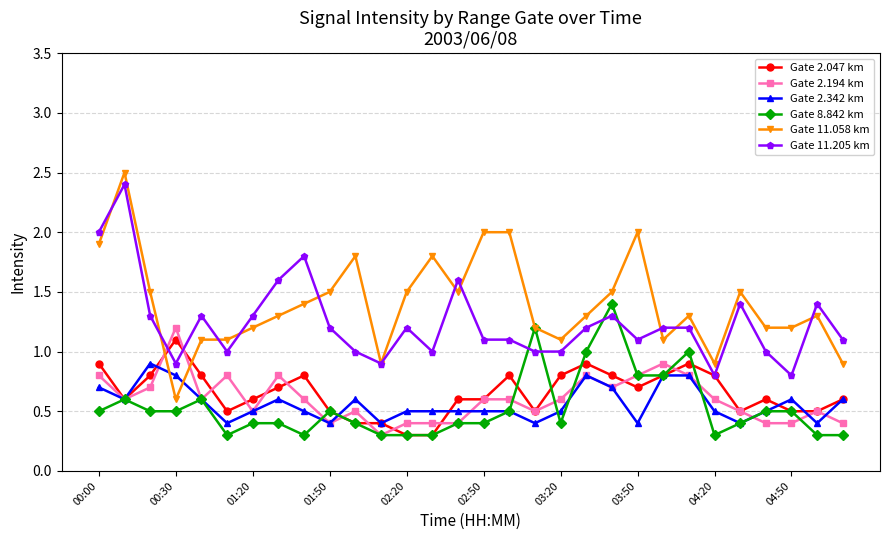

True or false: Gate 2.047 km has more than 0 interior local peaks.

True